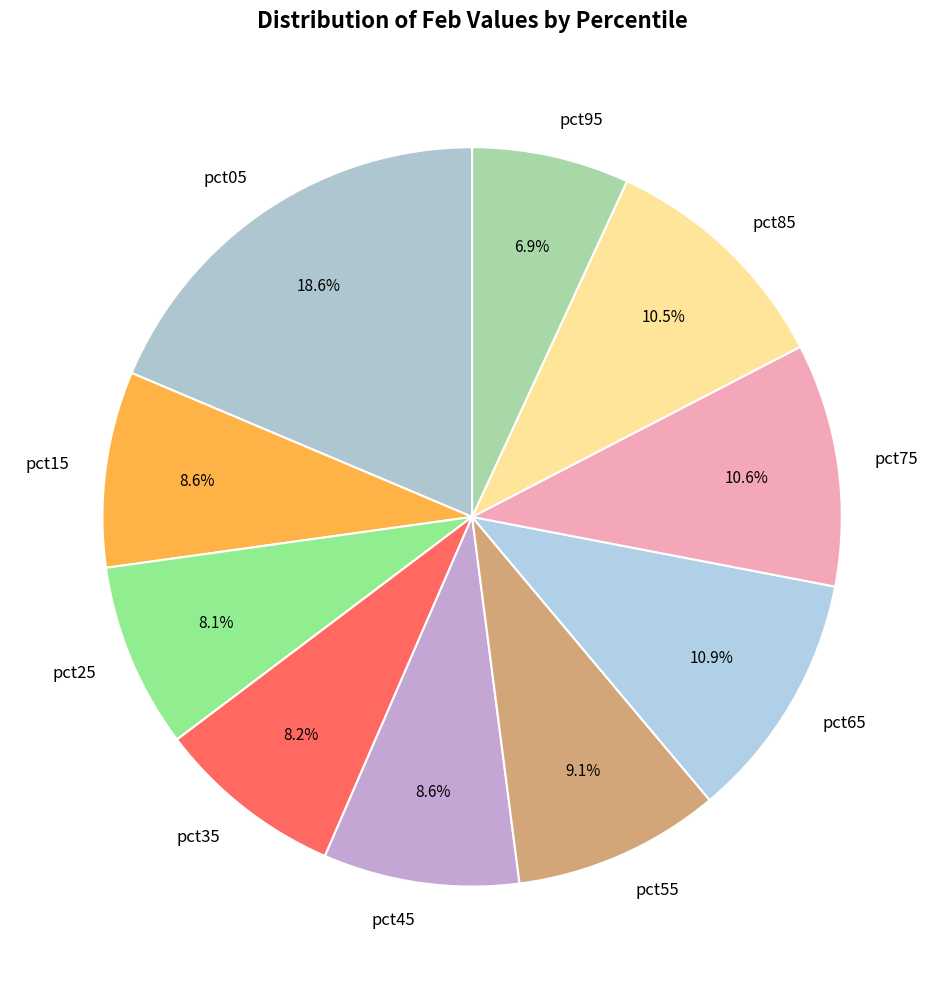

Between pct05 and pct35, which is larger?

pct05